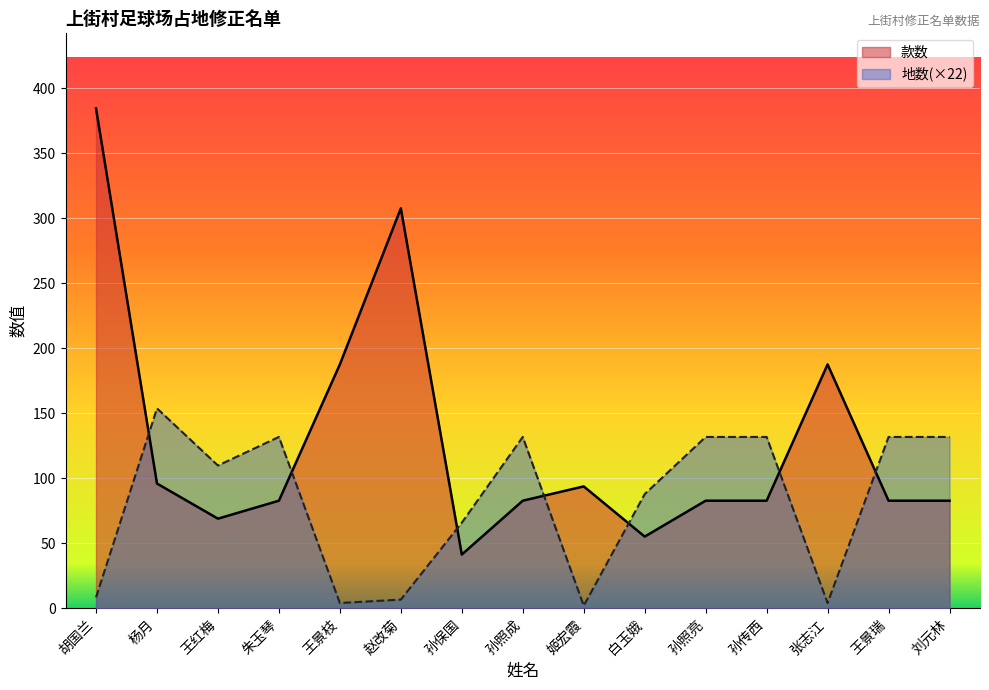

Reading left to right, transcribe all the data shown in this chart.

款数: 384.5	96.0	69.0	82.8	187.6	307.6	41.4	82.8	93.8	55.2	82.8	82.8	187.6	82.8	82.8
地数: 8.4	153.8	109.9	131.8	4.1	6.8	65.9	131.8	2.1	87.9	131.8	131.8	4.1	131.8	131.8